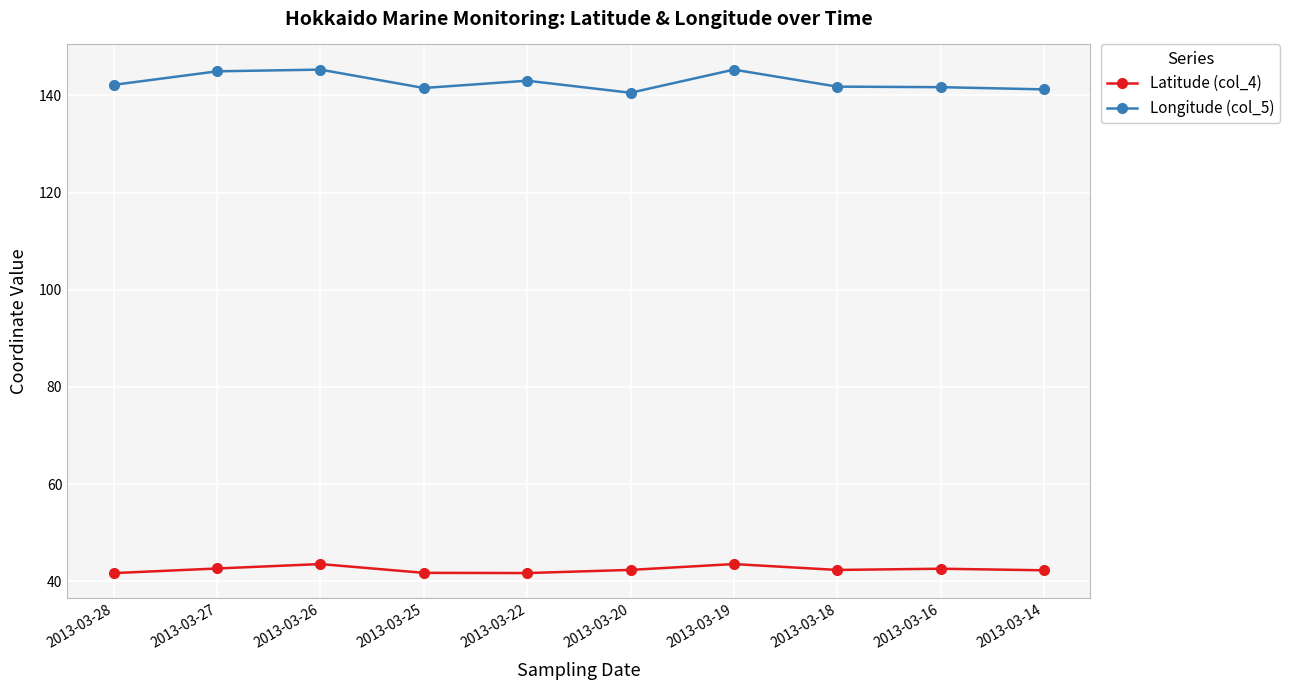

What is the difference between the highest and lowest values at 2013-03-27?

102.3